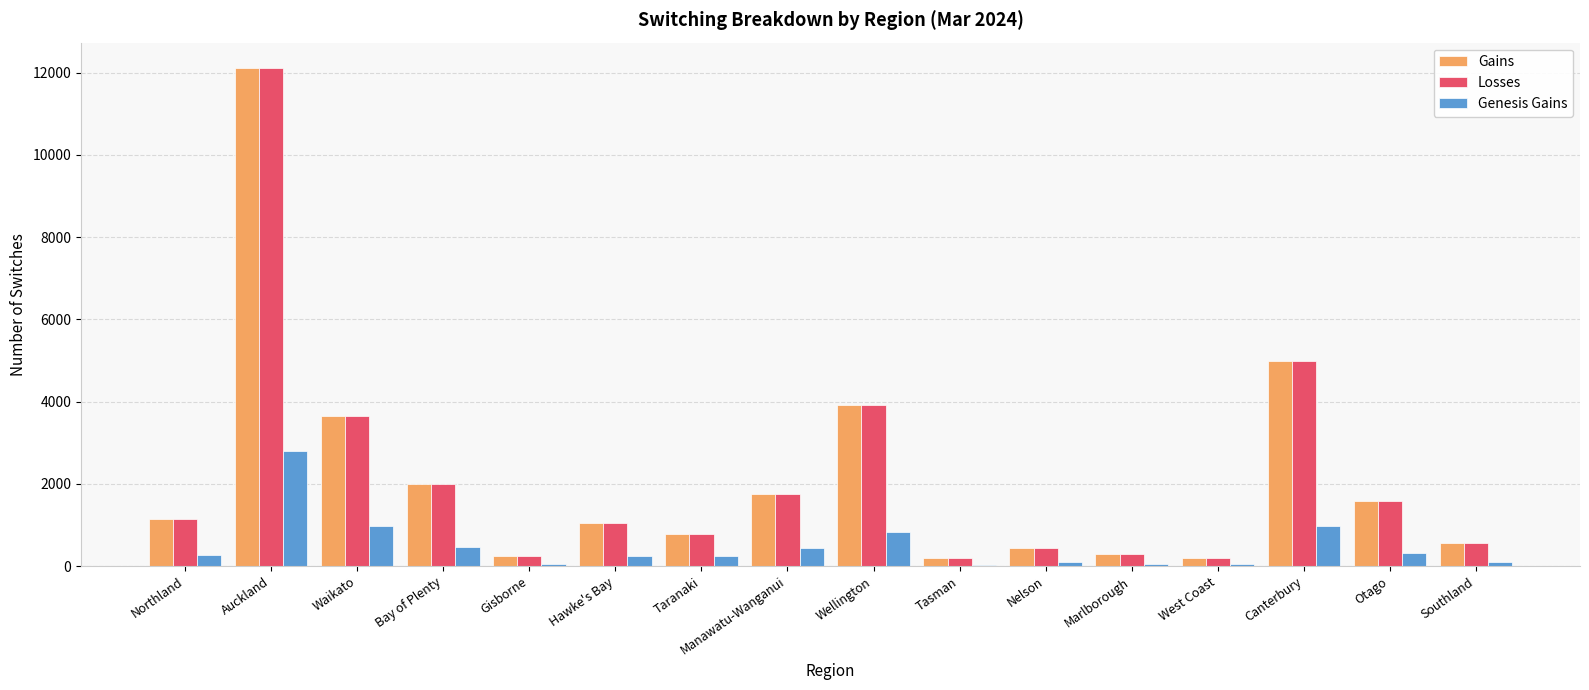

What is the difference between the Gains values at Hawke's Bay and Canterbury?

3939